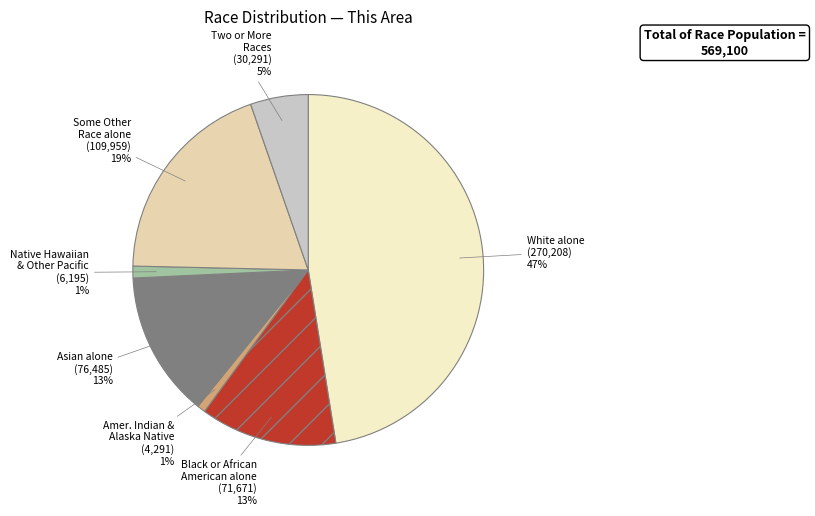

How many slices are in this pie chart?

7